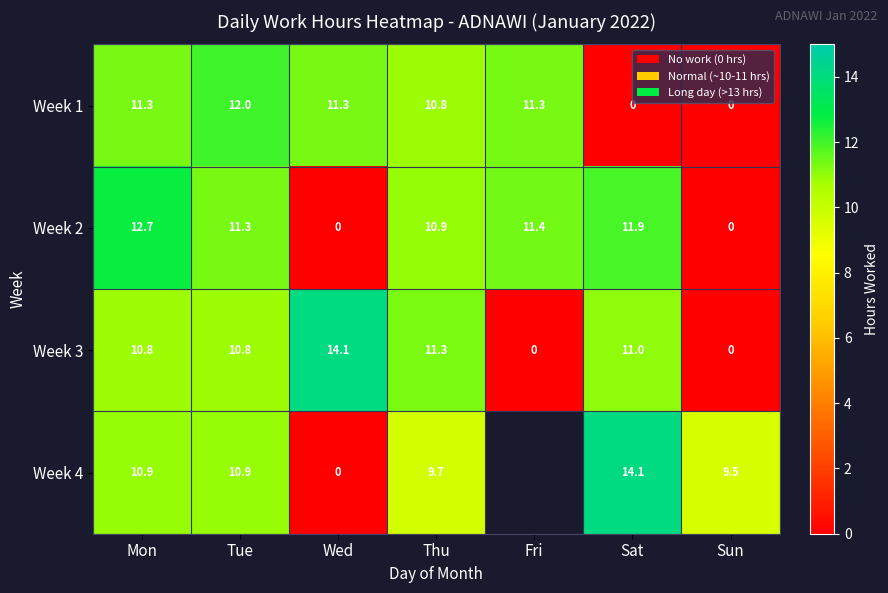

What is the total value across all series at Sat?

37.0